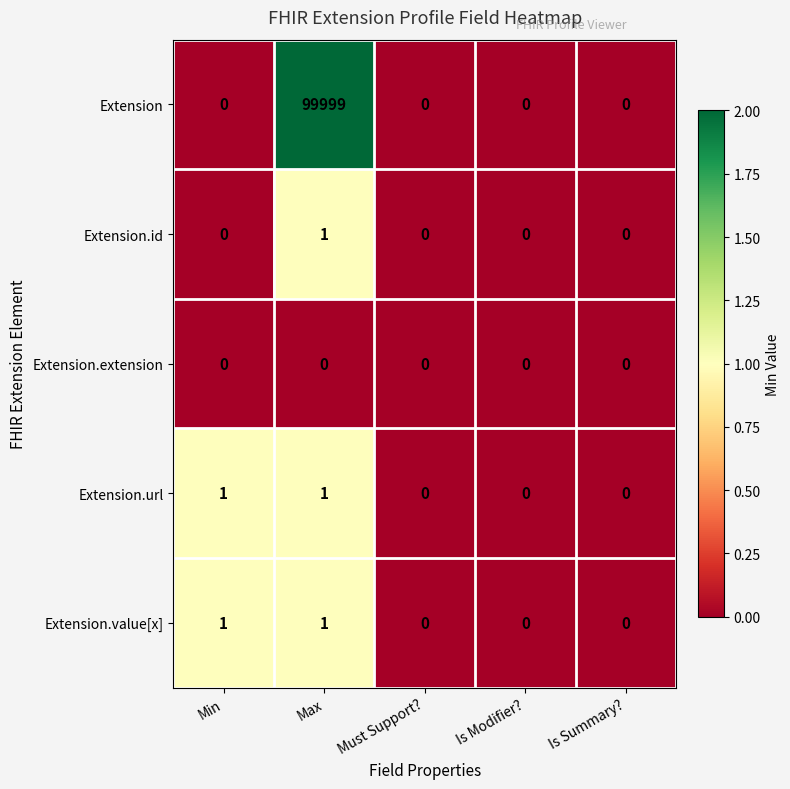

What is the difference between the highest and lowest values at Max?

99999